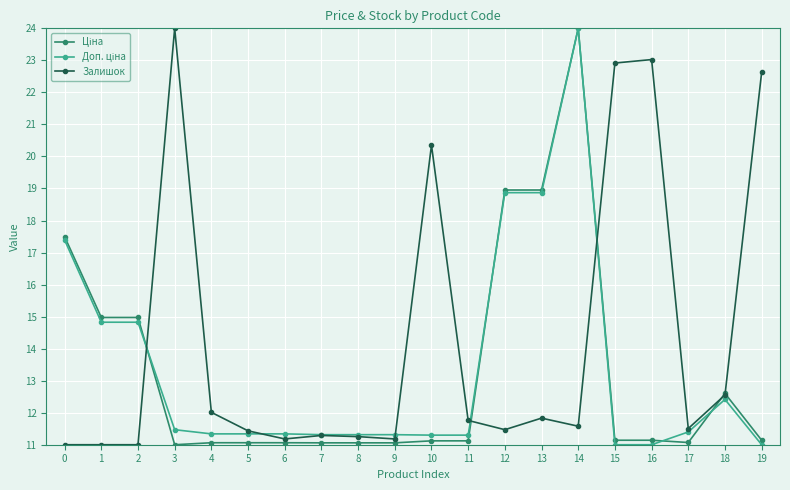

True or false: Залишок has a value of 11.3 at 8.

True